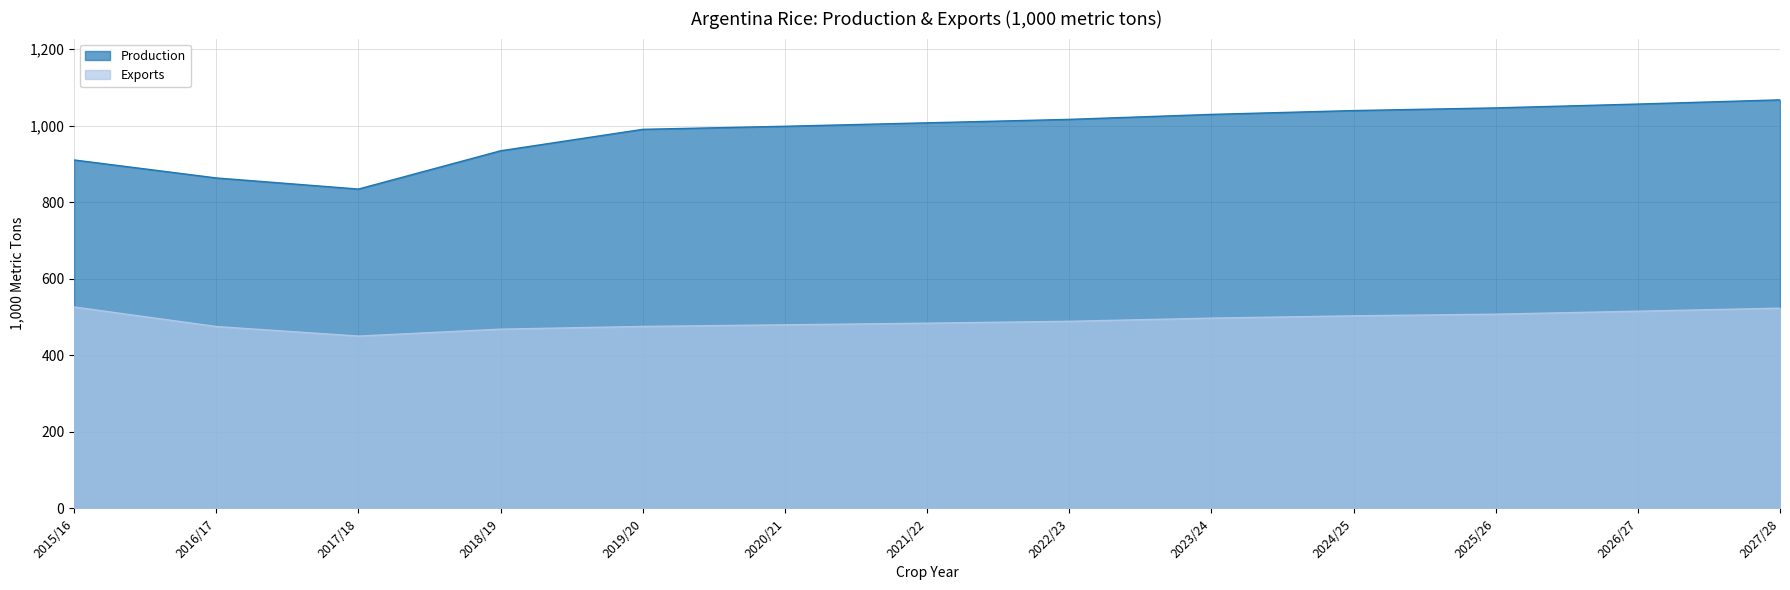

What is the maximum value for Exports?

526.0